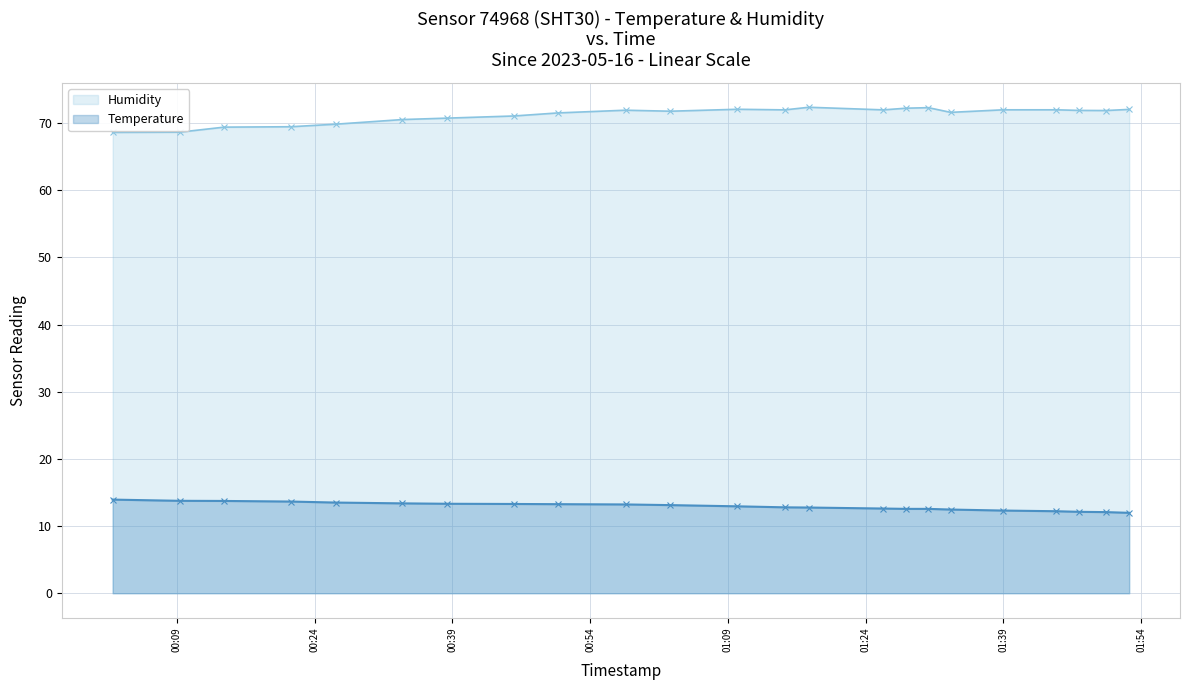

At how many categories does at least one series exceed 38?

23